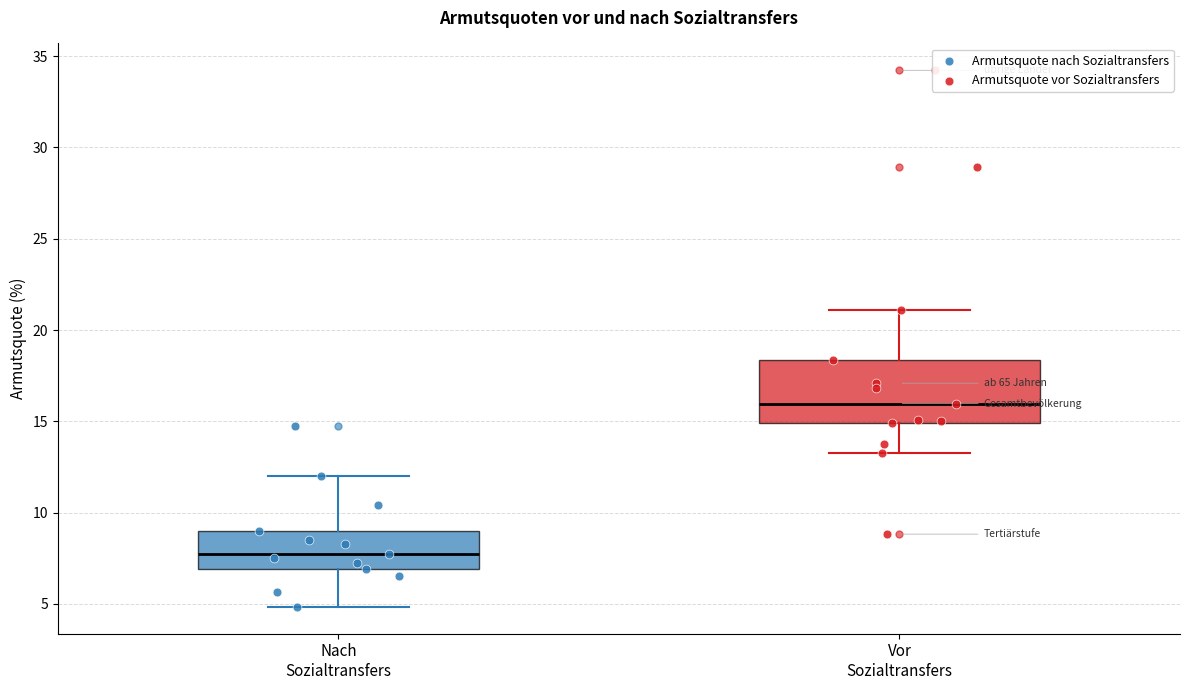

Which box is the tallest, from its lower edge to its upper edge?

Vor Sozialtransfers